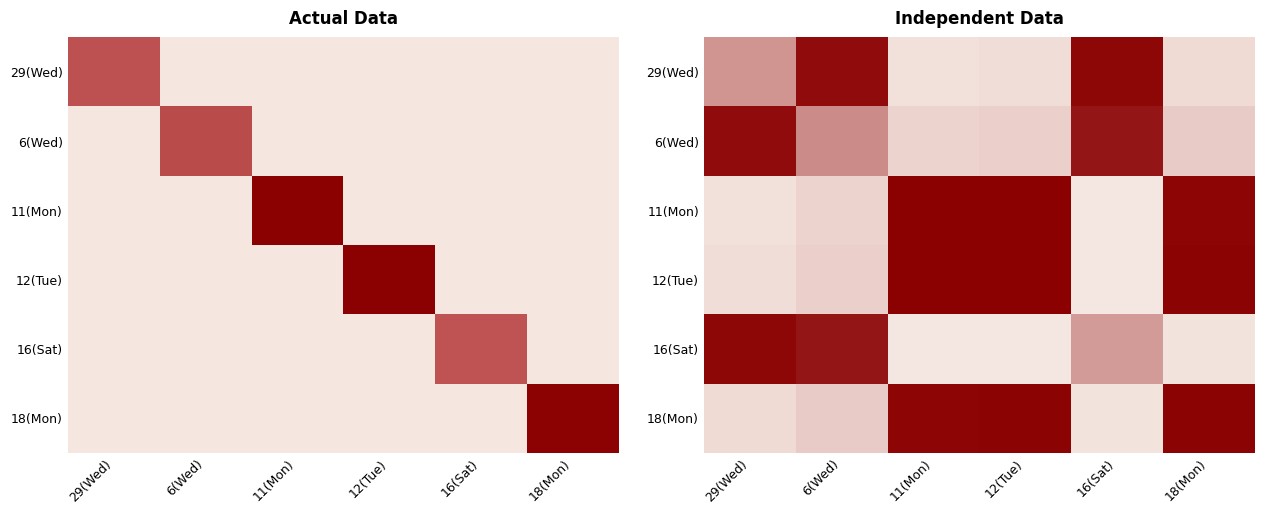

Which category has the lowest value in the 12(Tue) series?

16(Sat)